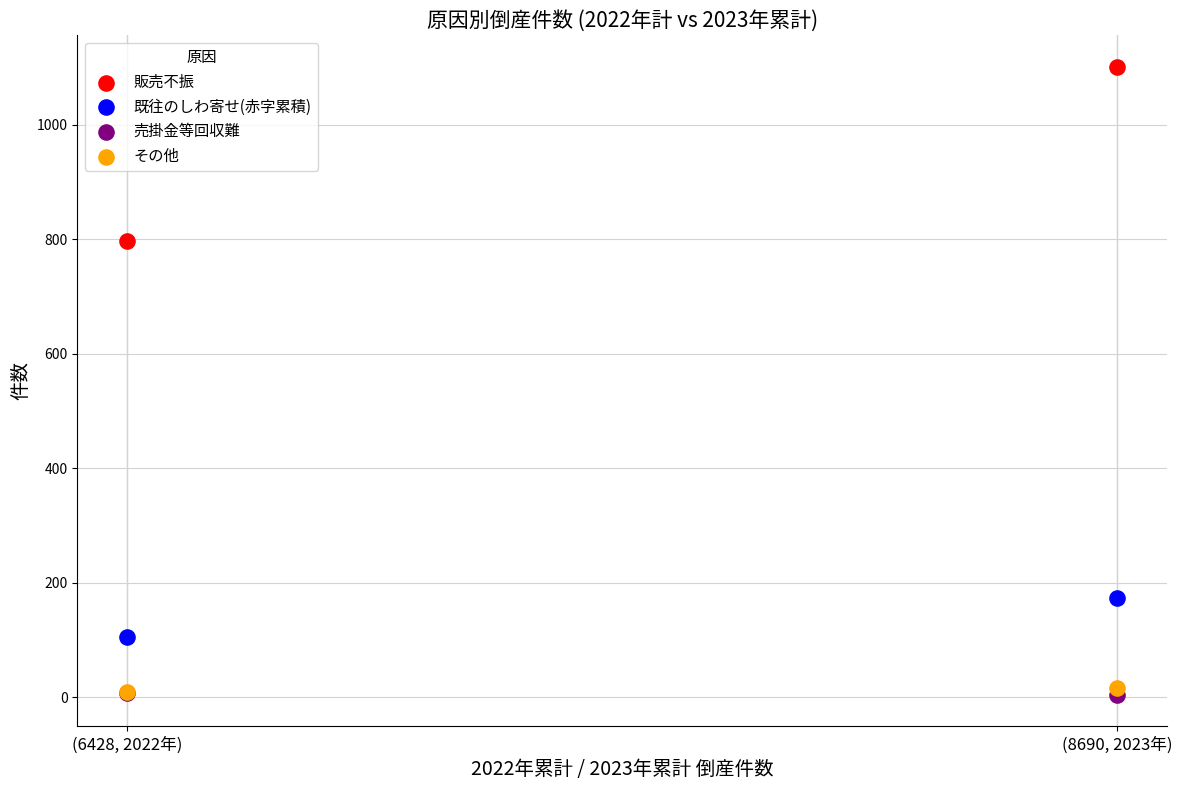

Across all series, what Y value is closest to 552?

797